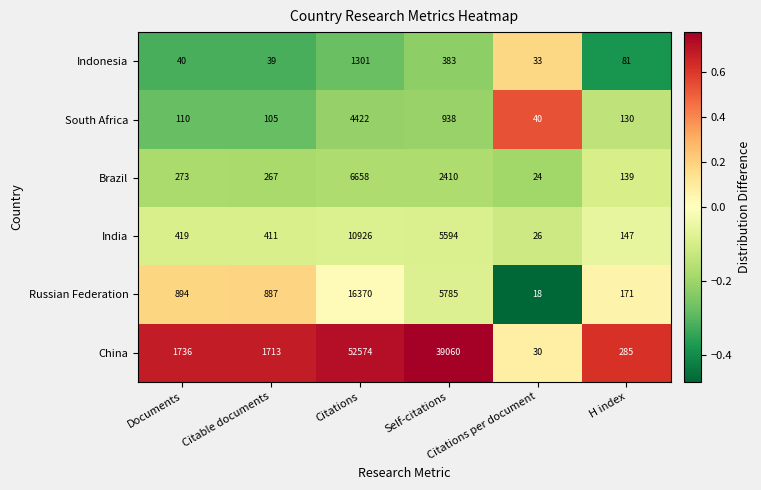

Which series has the largest range (max minus min)?

China